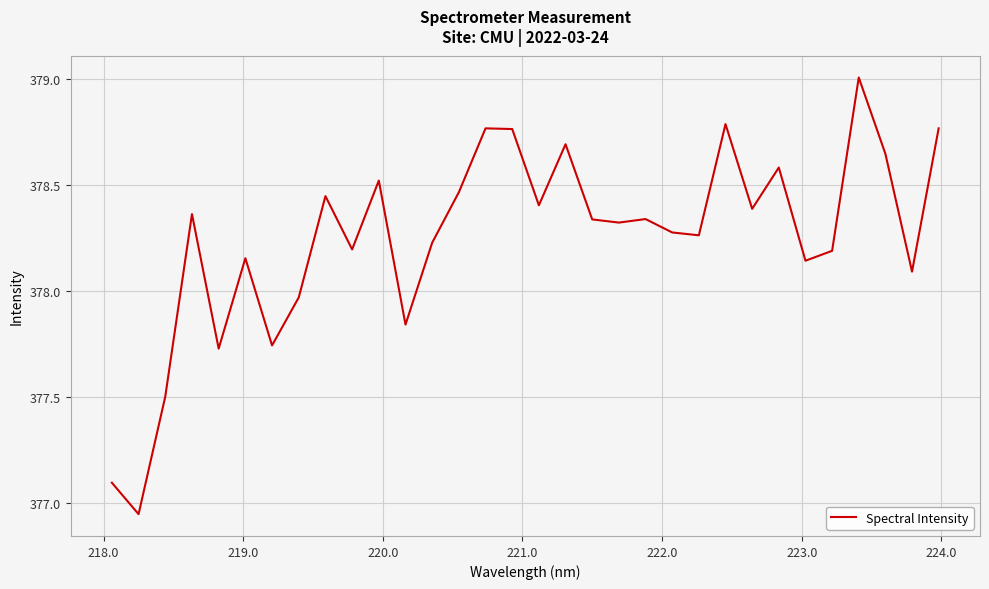

What is the difference between the maximum and minimum values?

2.1